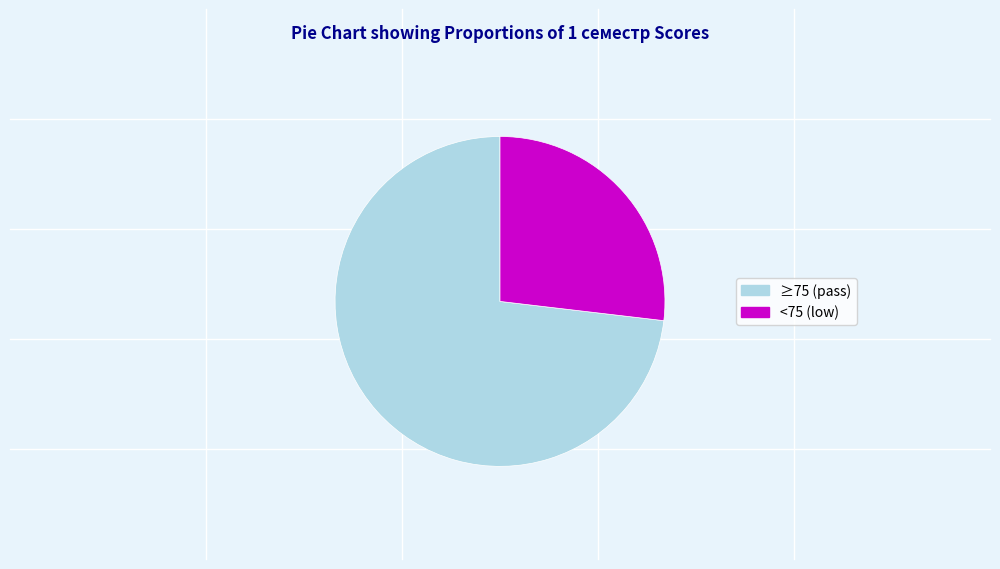

Is there a majority slice in this chart?

Yes